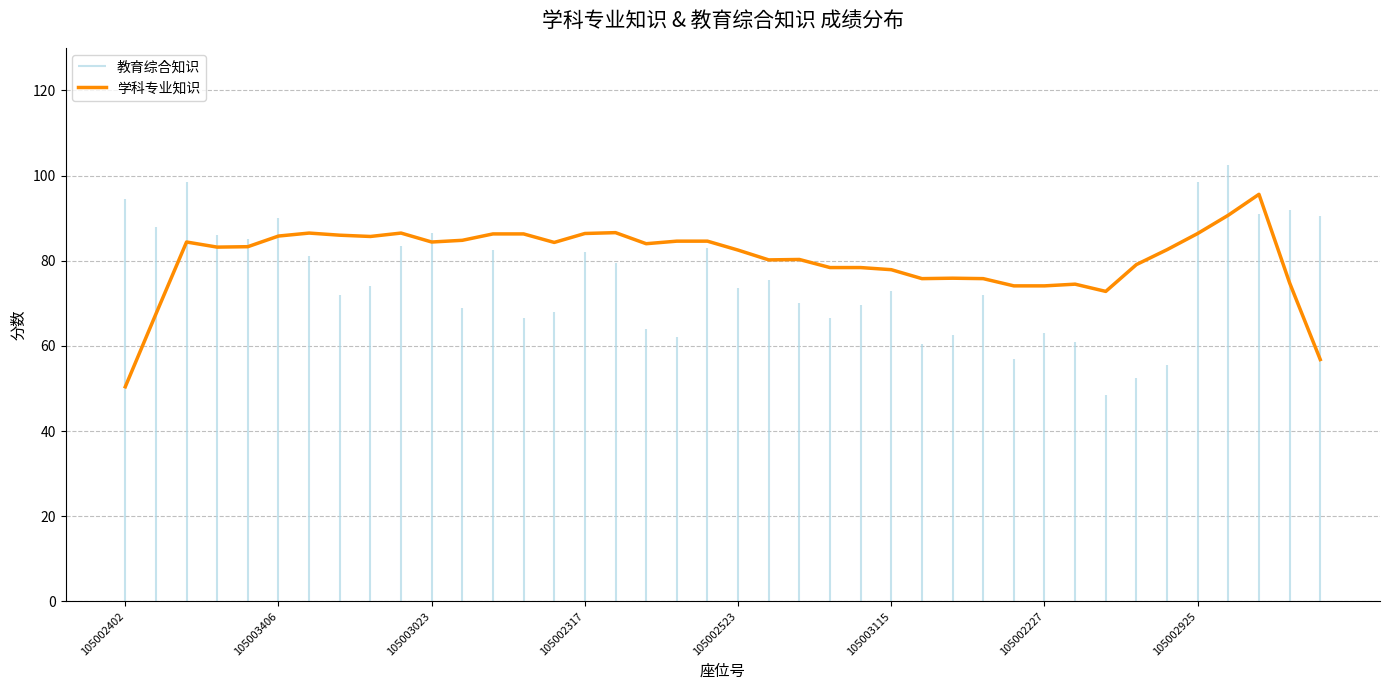

Which category has the lowest value in the 学科专业知识 series?

105002402